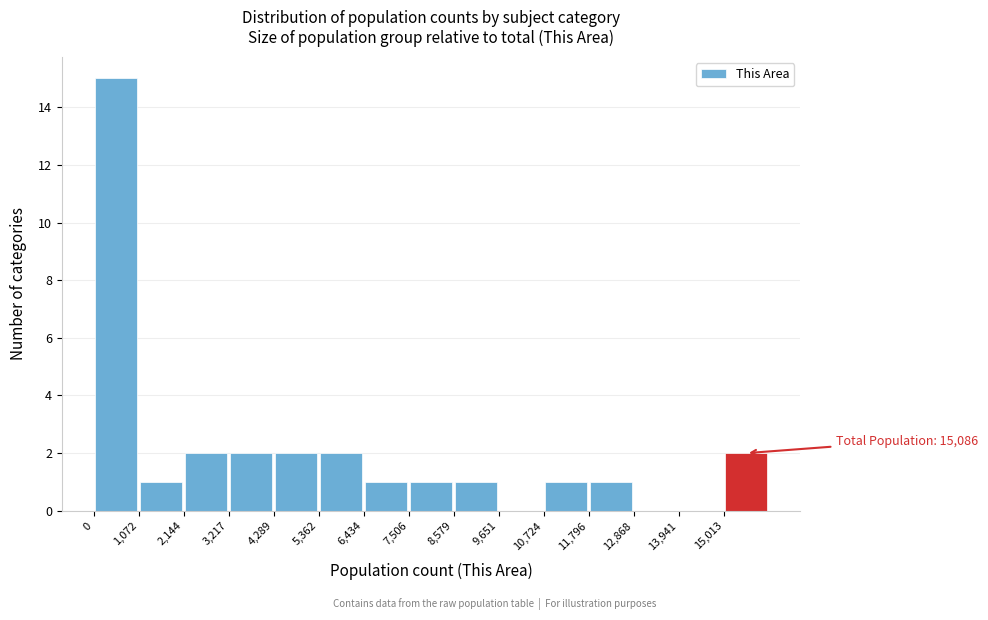

Over which range of the x-axis is the bar tallest?

0 to 1000